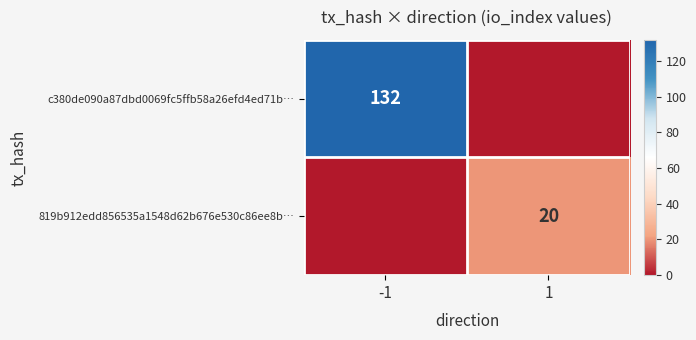

True or false: c380de090a87dbd0069fc5ffb58a26efd4ed71b… has a value of 132 at -1.

True